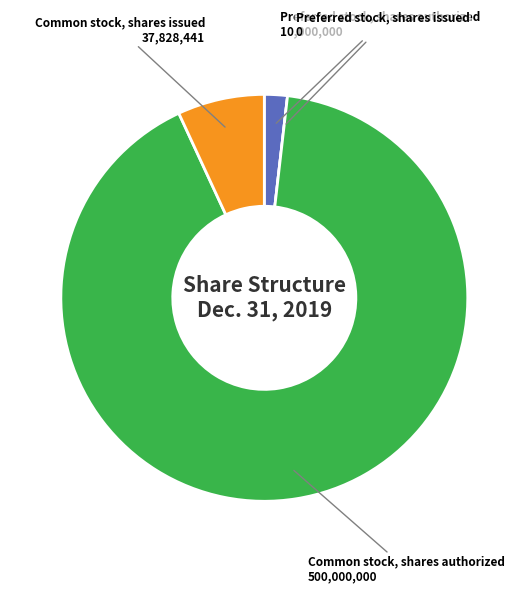

Is there any slice that represents more than half of the pie?

Yes